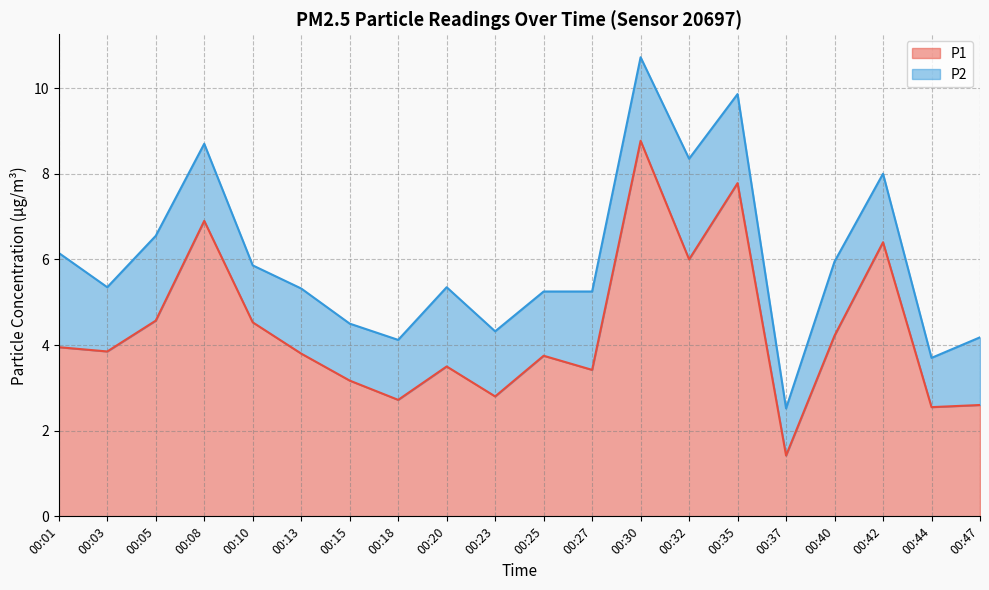

How many data points are above 3?

15